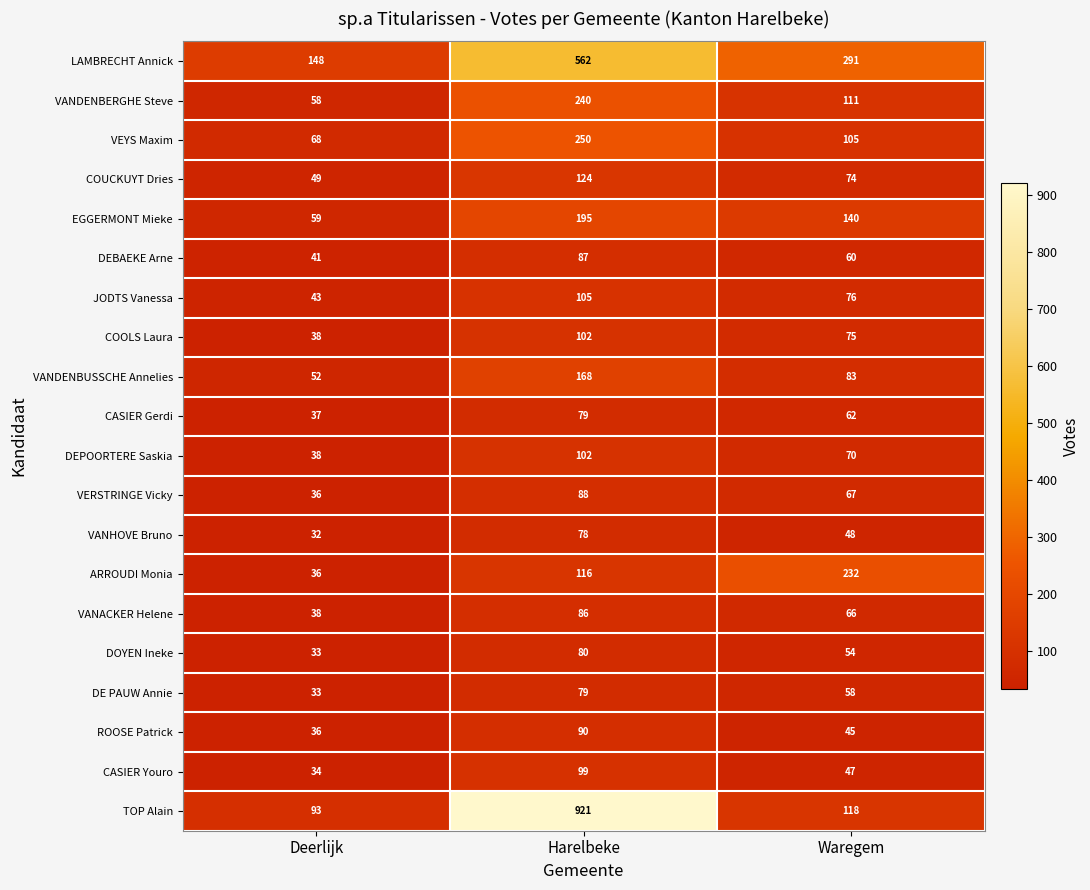

What is the difference between the maximum and minimum values in the CASIER Gerdi series?

42